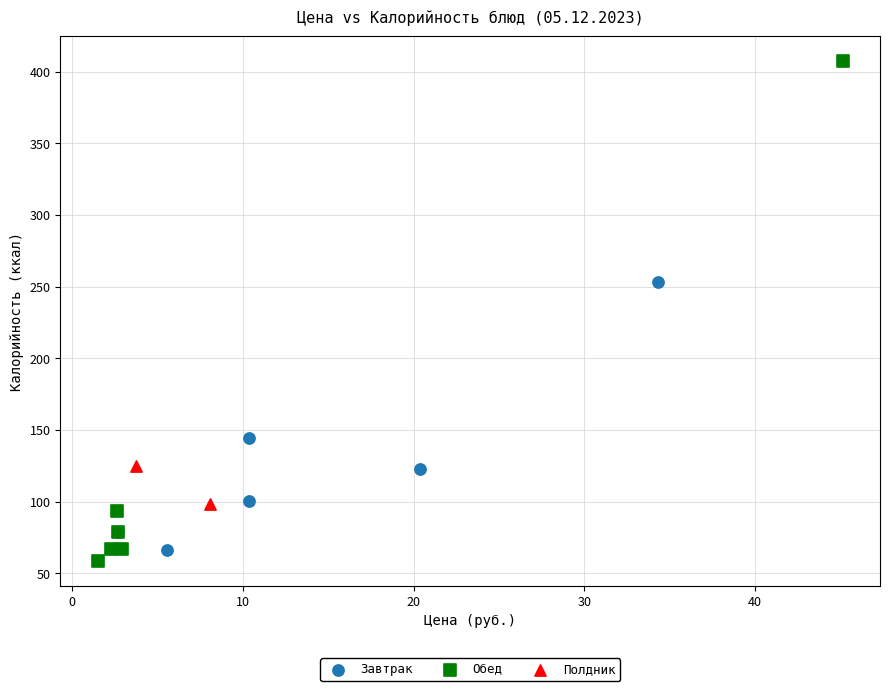

Which series has the largest Y range (max minus min)?

Обед